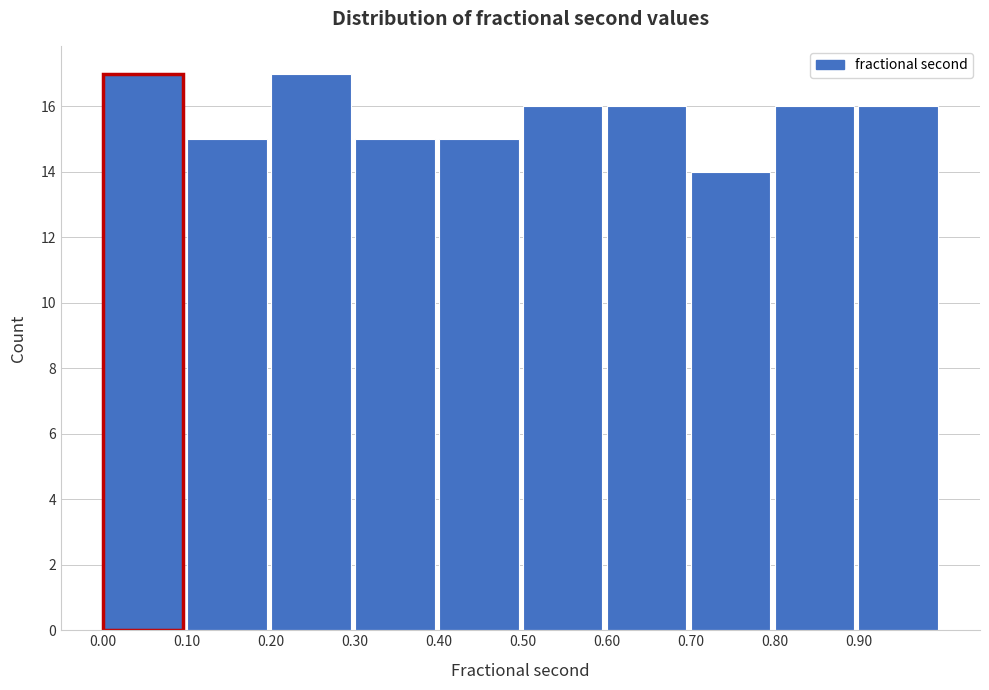

What is the height of the bar covering 0.1 to 0.2 on the x-axis? The values are not printed on the chart, so give them approximately, as read against the axis.

15